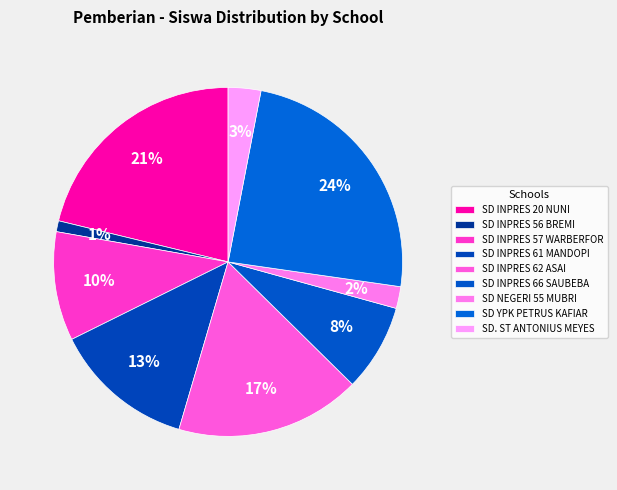

To the nearest percent, what is the combined percentage of SD NEGERI 55 MUBRI and SD INPRES 66 SAUBEBA?

10%